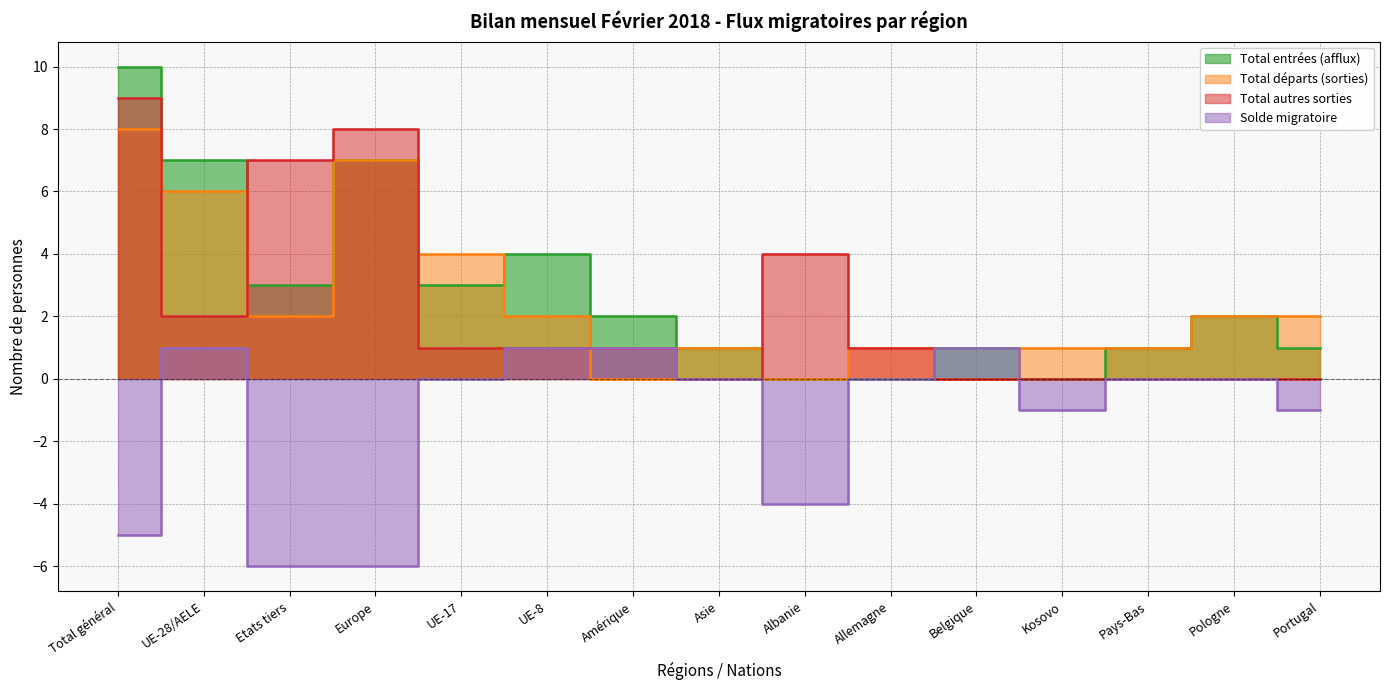

How many Total autres sorties values are between 0 and 4?

12